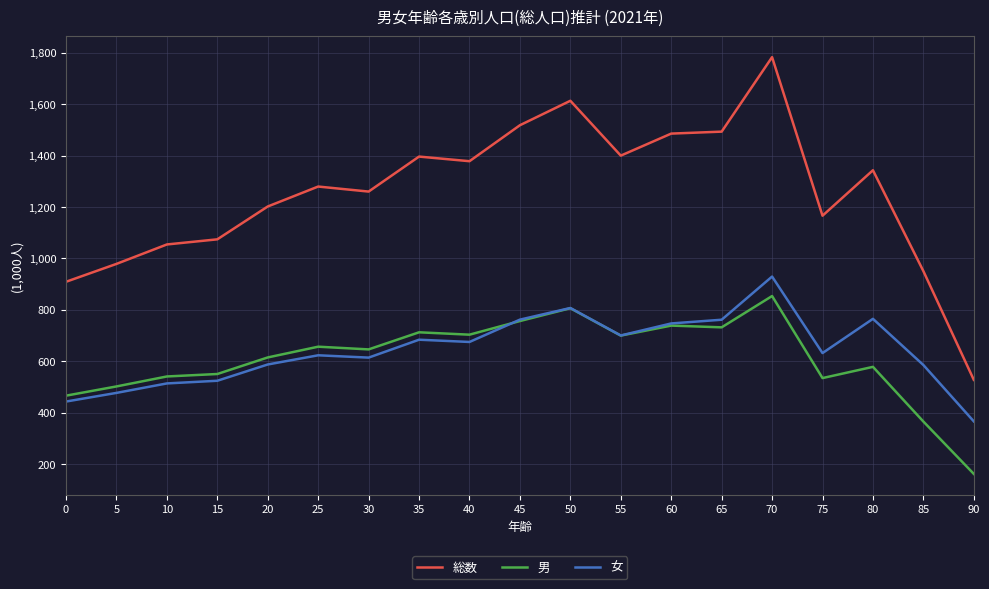

Which series has the largest total across all categories?

総数